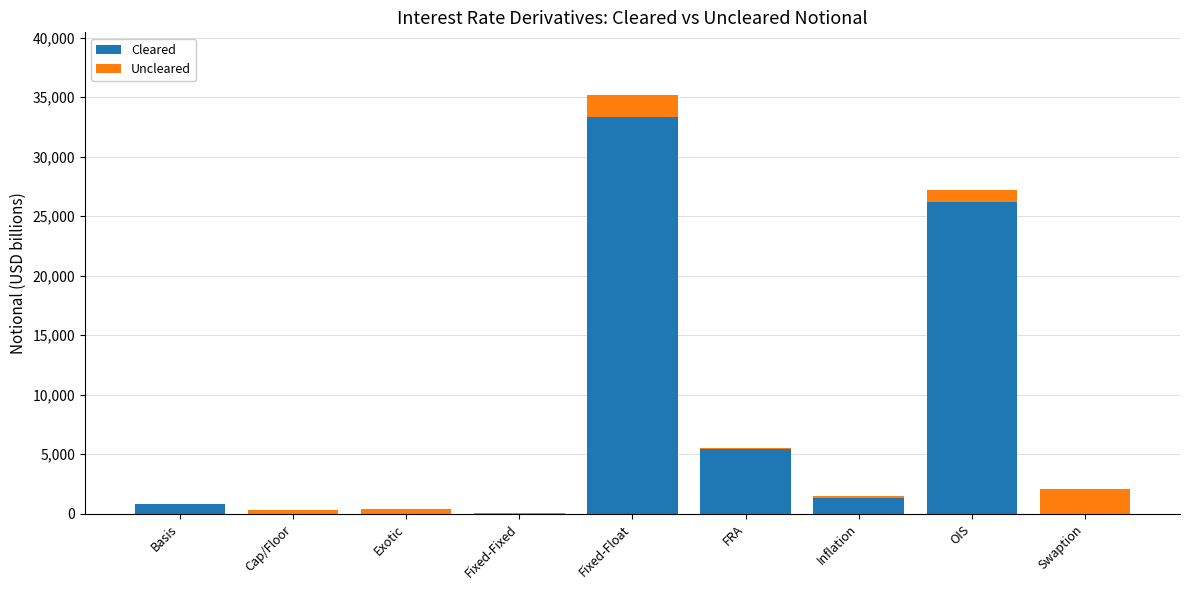

At which label is Cleared closest to 16685?

OIS